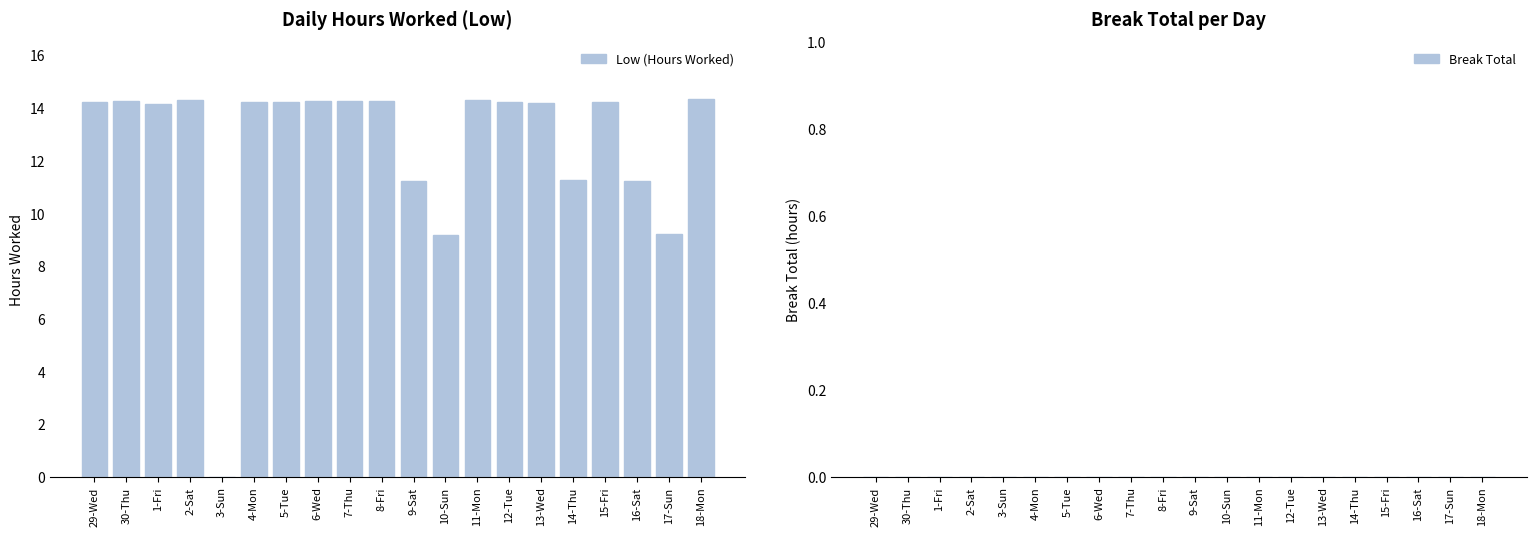

Approximately how many times larger is the value at 29-Wed compared to 1-Fri?

1.0